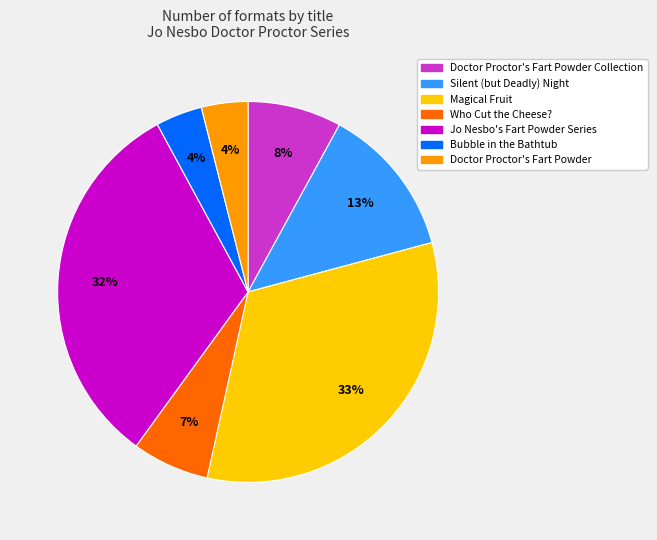

Do Doctor Proctor's Fart Powder and Who Cut the Cheese? together represent more than half of the pie?

No